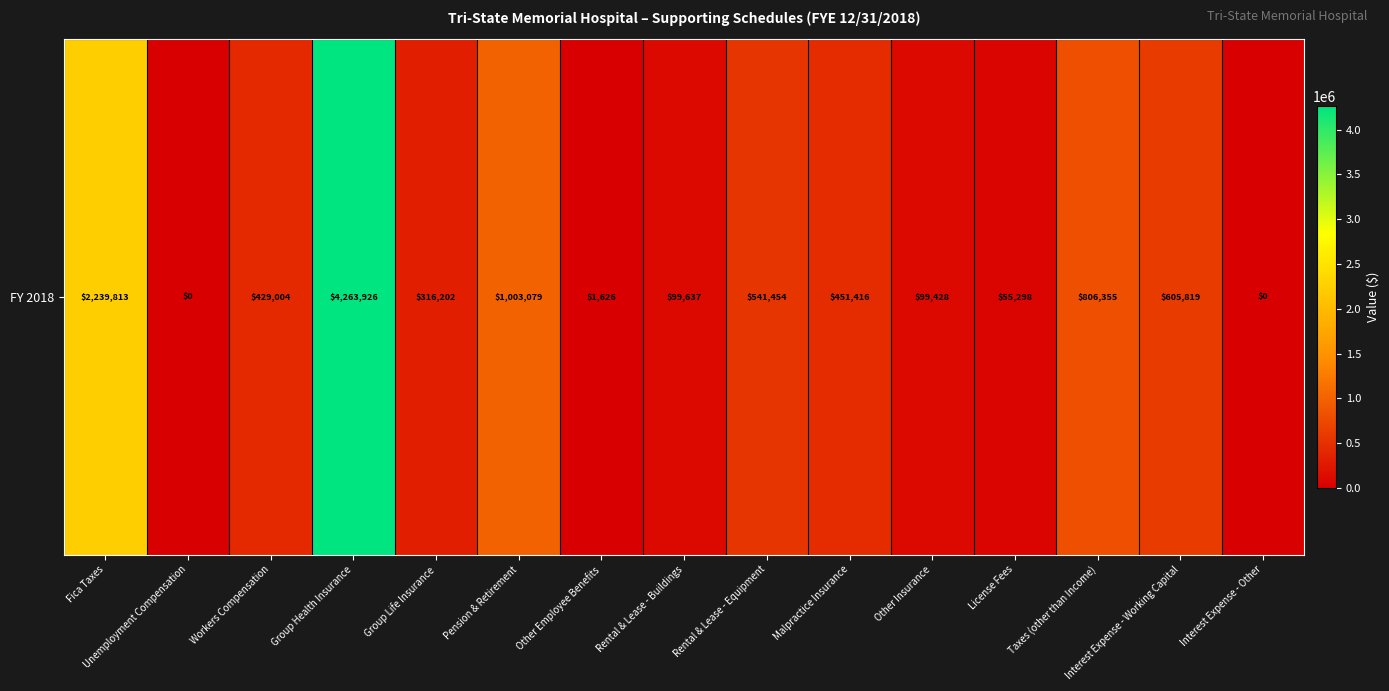

The value at Rental & Lease - Buildings is 99636.9. True or false?

True